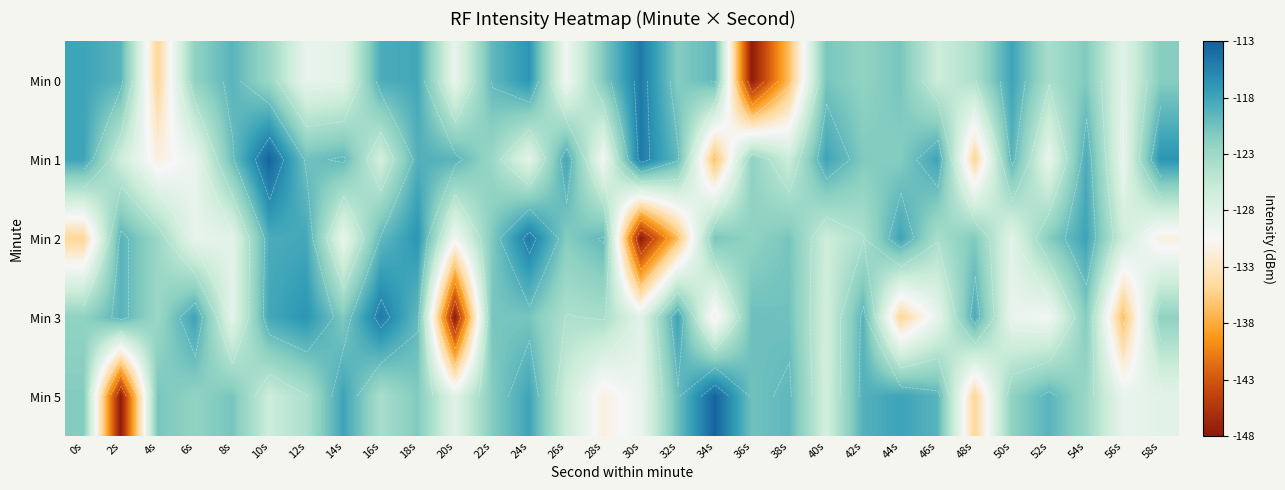

How many values in the Min 5 series are below -121?

18